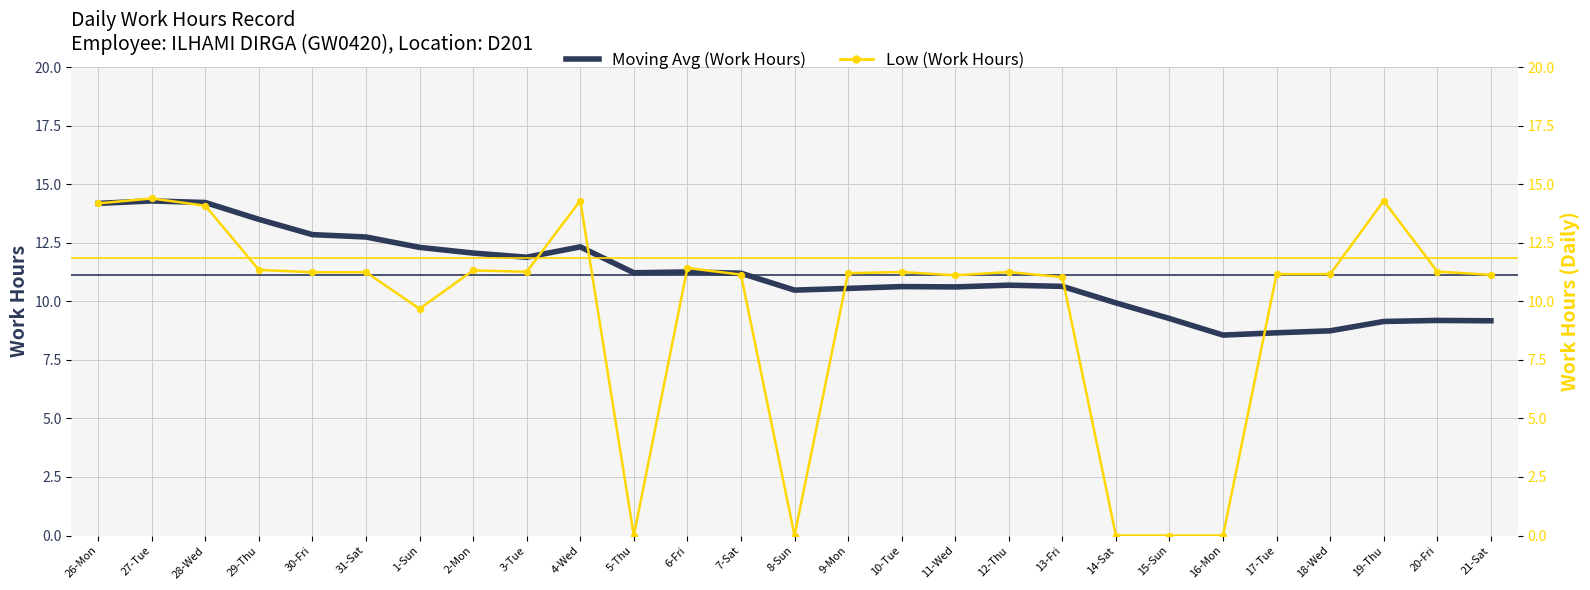

Which series reaches the minimum Y coordinate?

Low (Work Hours)